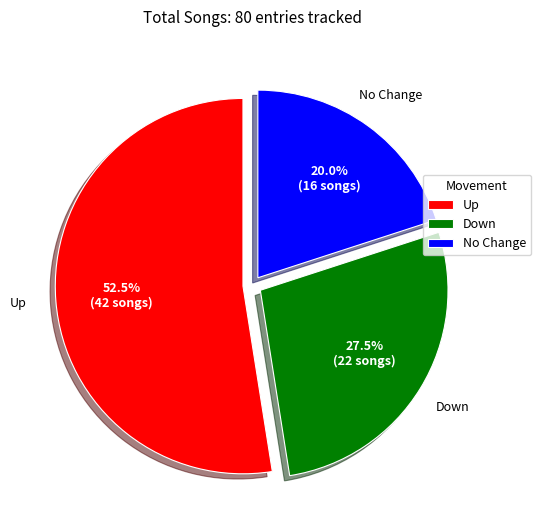

Rank the categories by value from highest to lowest.

Up, Down, No Change